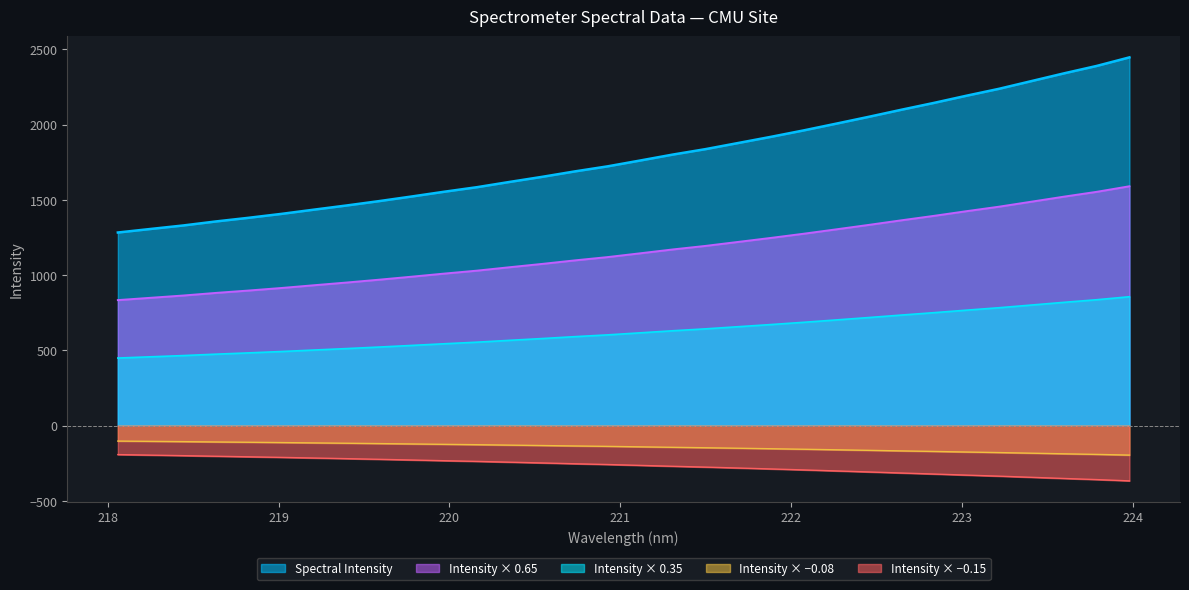

How many lines are shown in the chart?

5